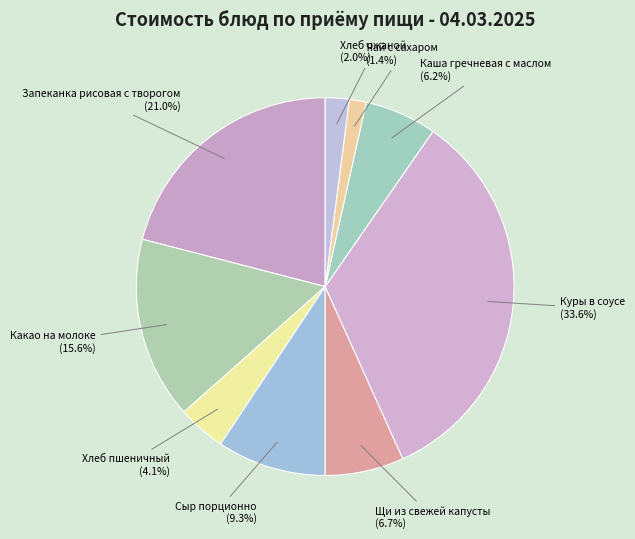

What percentage do Запеканка рисовая с творогом and Хлеб пшеничный together represent?

25.1%